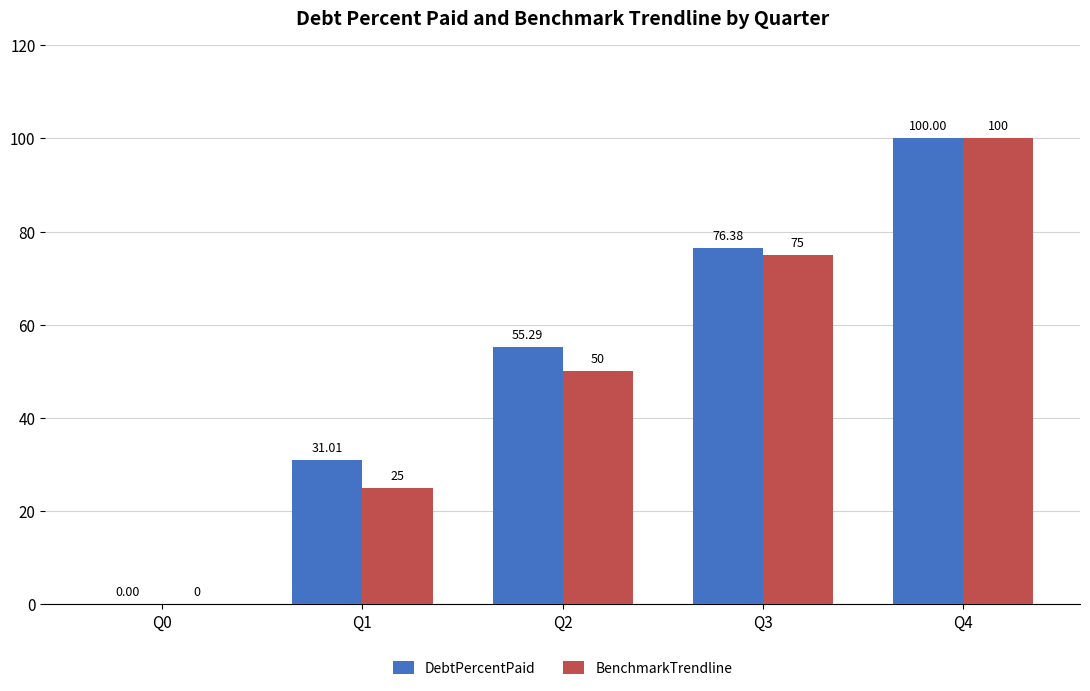

What is the sum of all BenchmarkTrendline values?

250.0